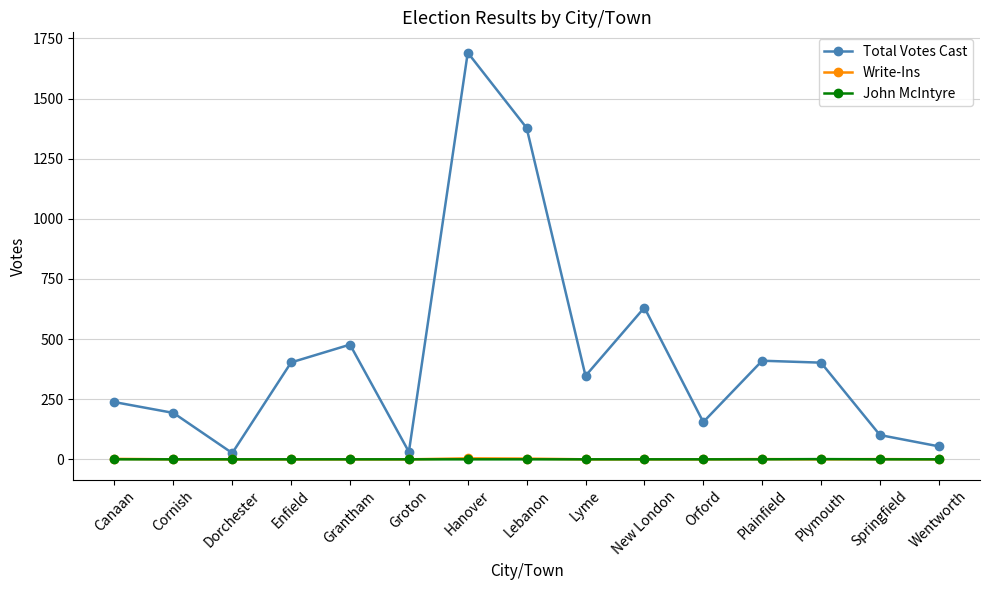

What is the label of the 6th point from the left?

Groton